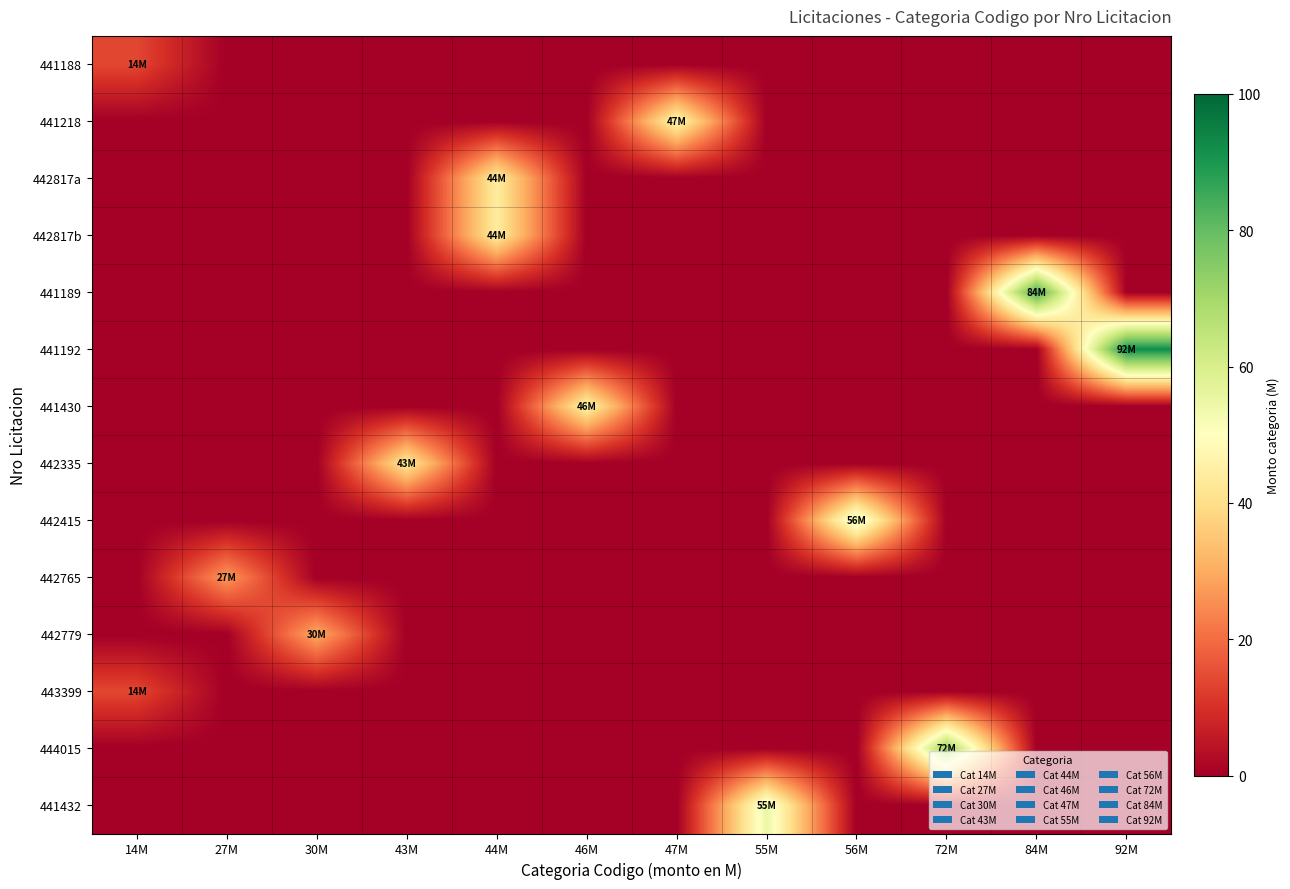

What is the greatest value displayed?

92